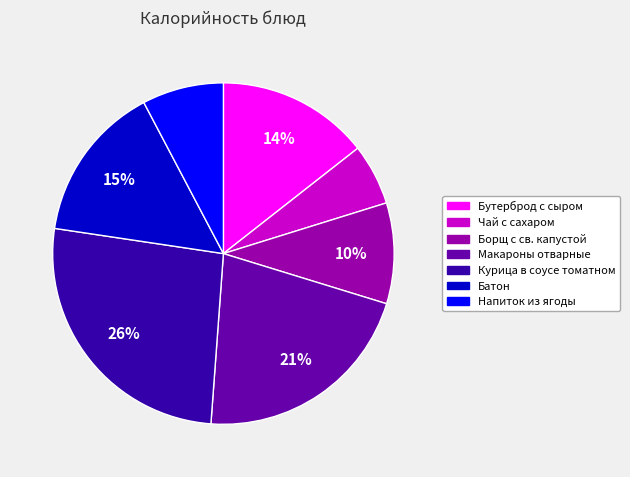

To the nearest percent, what is the average slice percentage?

14%